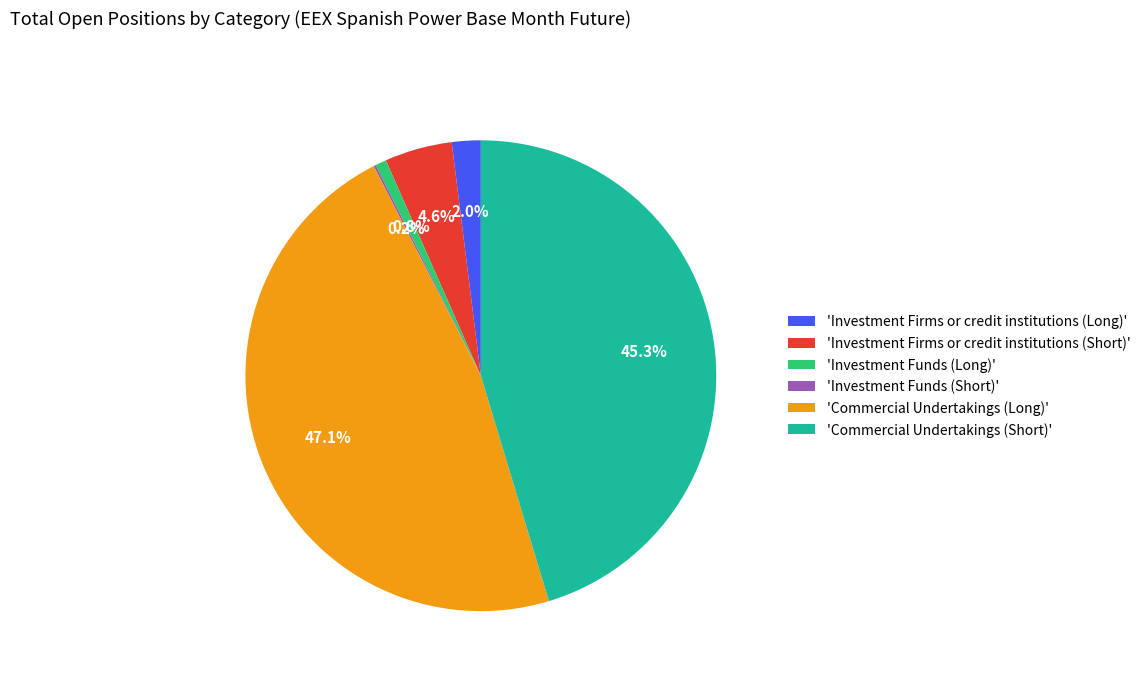

How much of the chart is everything except 'Investment Funds (Long)'?

99.2%